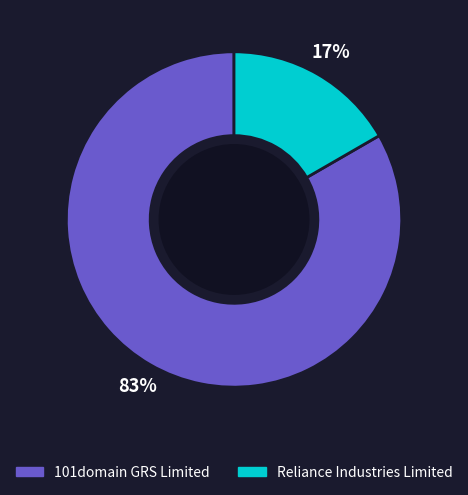

What is the smallest slice in the pie chart?

Reliance Industries Limited